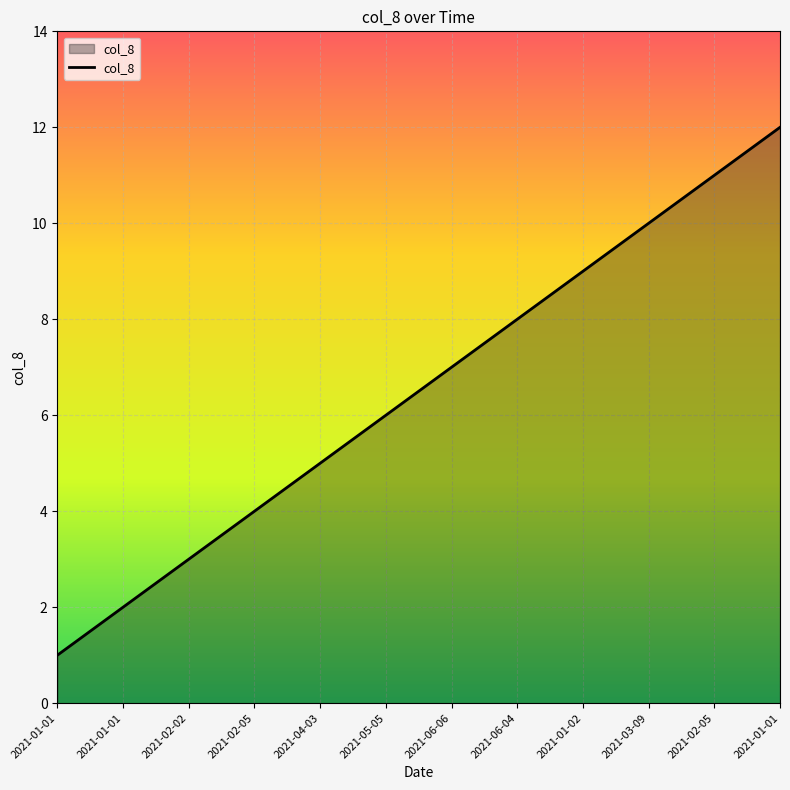

What is the smallest value displayed?

1